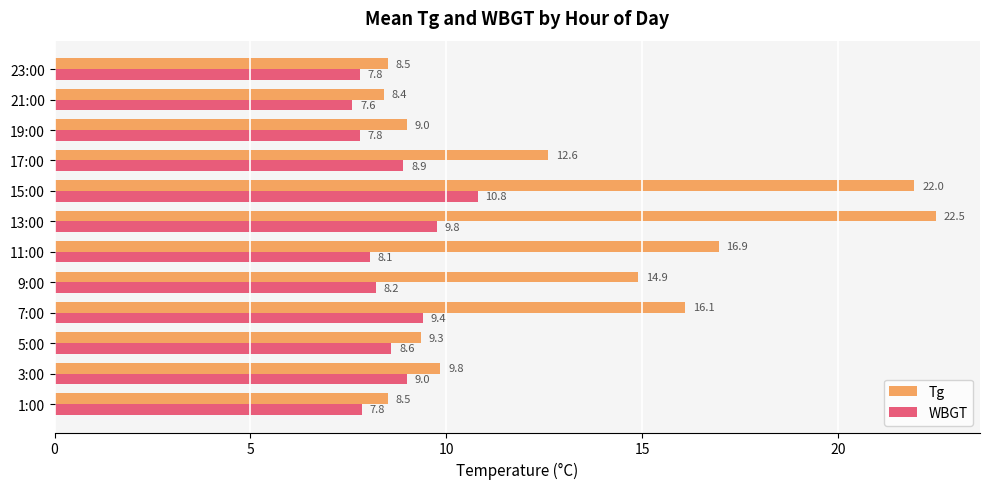

What is the difference between the second highest and second lowest values in the Tg series?

13.5